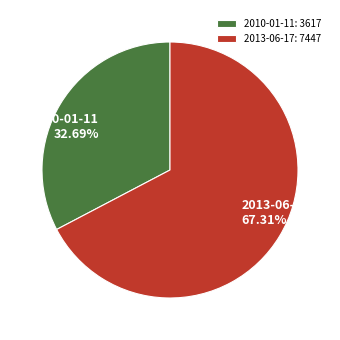

What percentage do 2013-06-17 and 2010-01-11 together represent?

100.0%